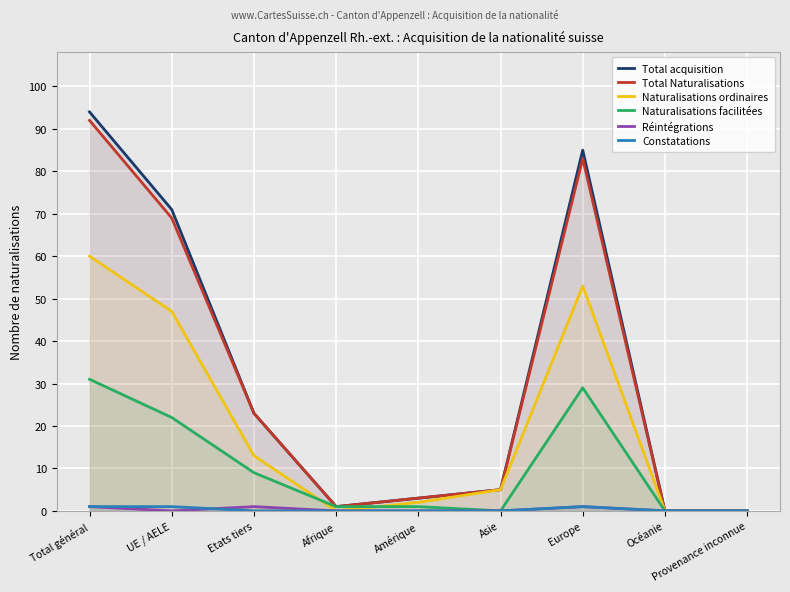

At which category is the sum across all series the highest?

Total général